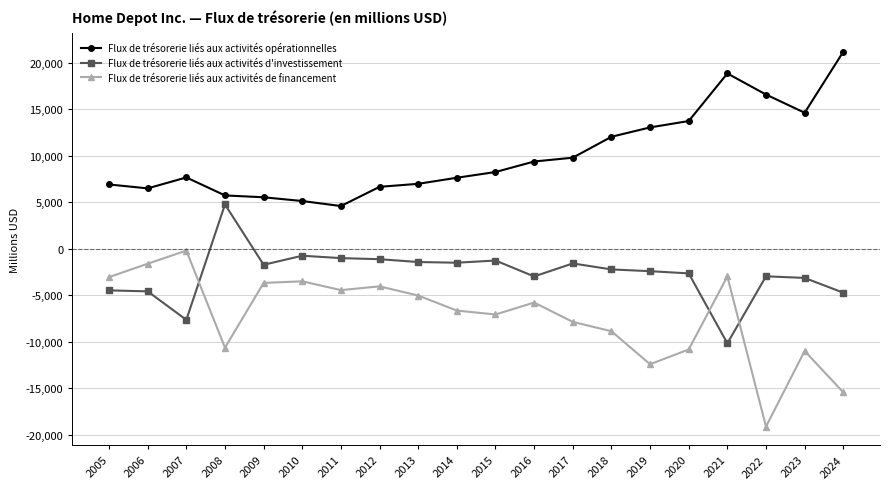

Rank the series at 2020 from highest to lowest value.

Flux de trésorerie liés aux activités opérationnelles, Flux de trésorerie liés aux activités d'investissement, Flux de trésorerie liés aux activités de financement